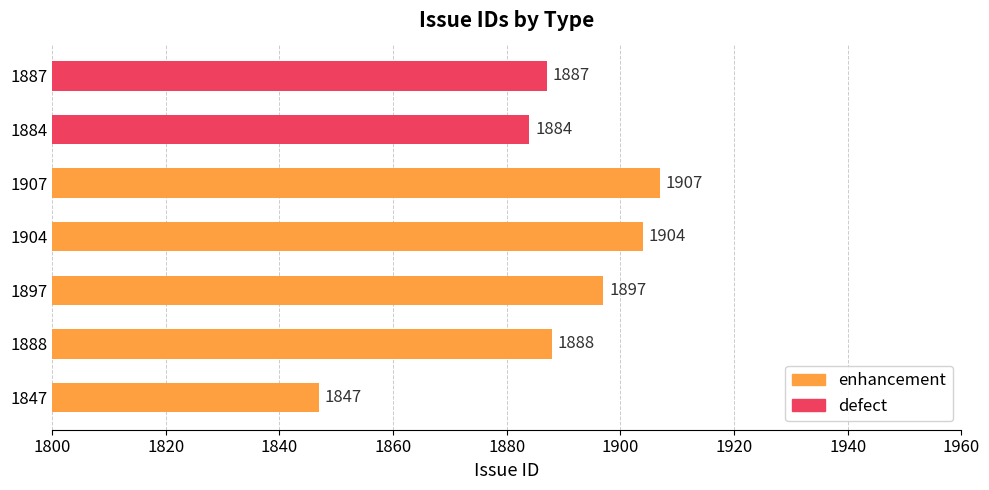

What is the difference between the second highest and second lowest values?

20